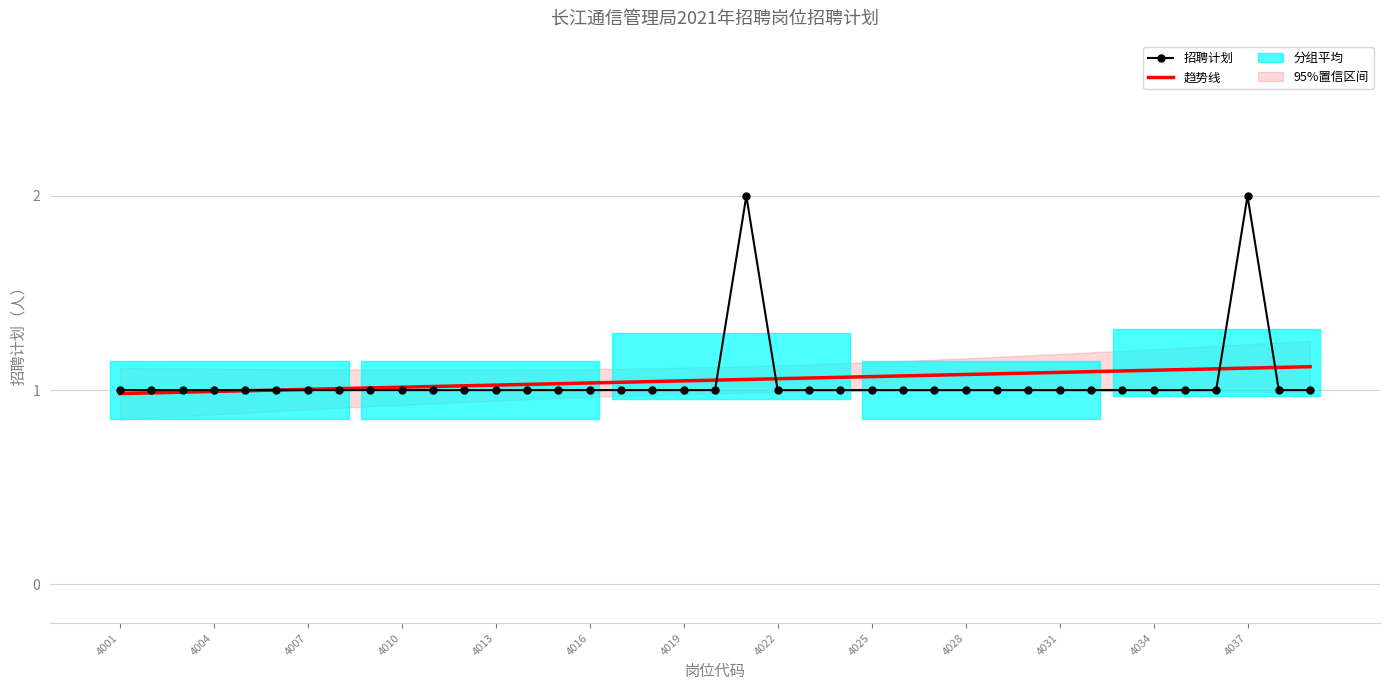

Which category has the lowest value in the 趋势线 series?

4001